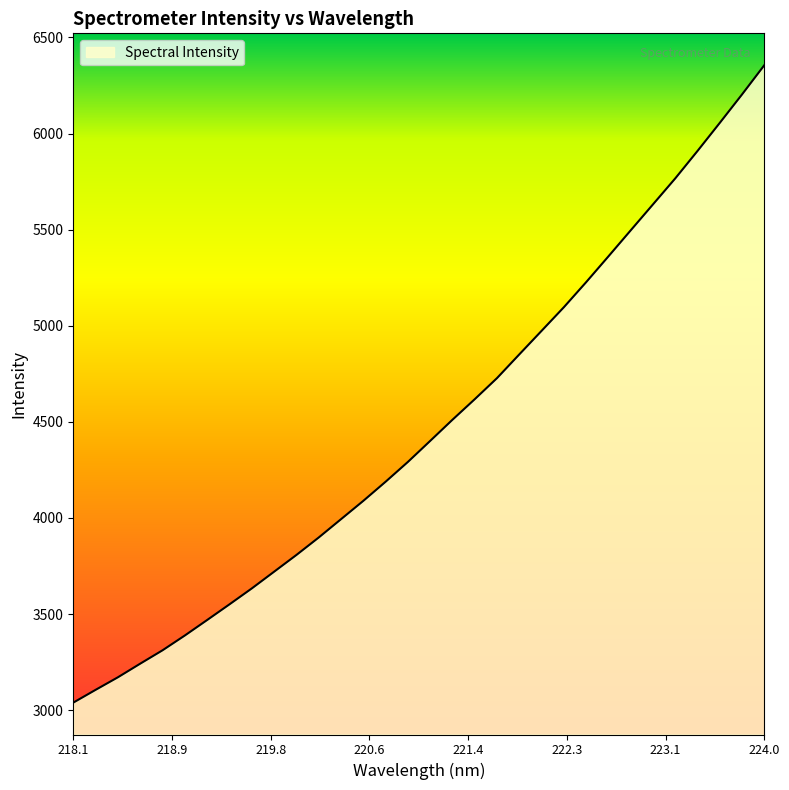

What is the maximum value shown in the chart?

6355.8